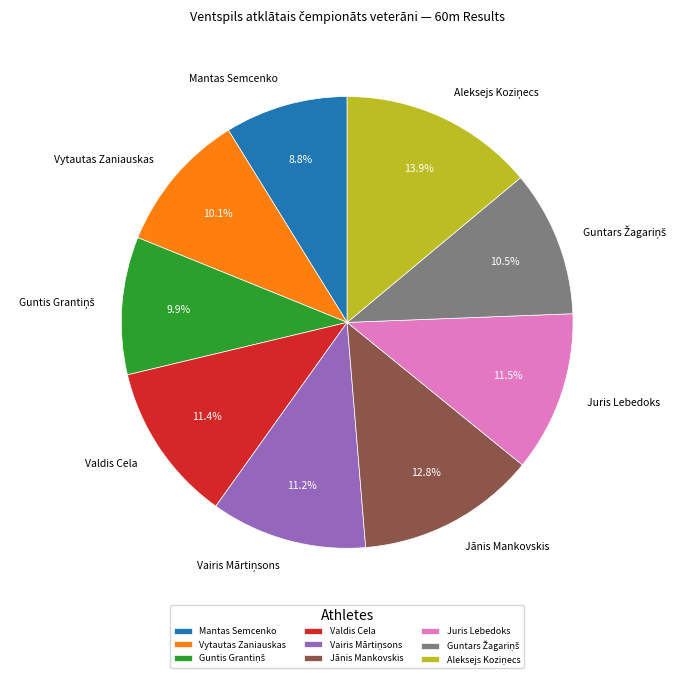

Approximately how many times larger is the value at Mantas Semcenko compared to Vytautas Zaniauskas?

0.9